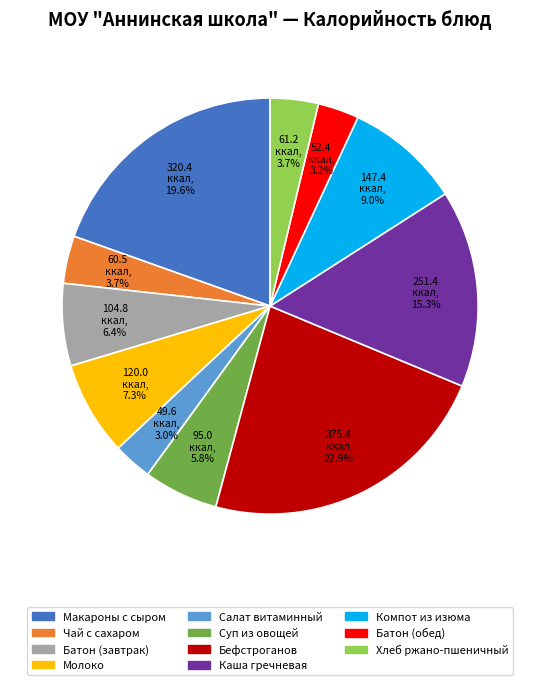

Is there a majority slice in this chart?

No